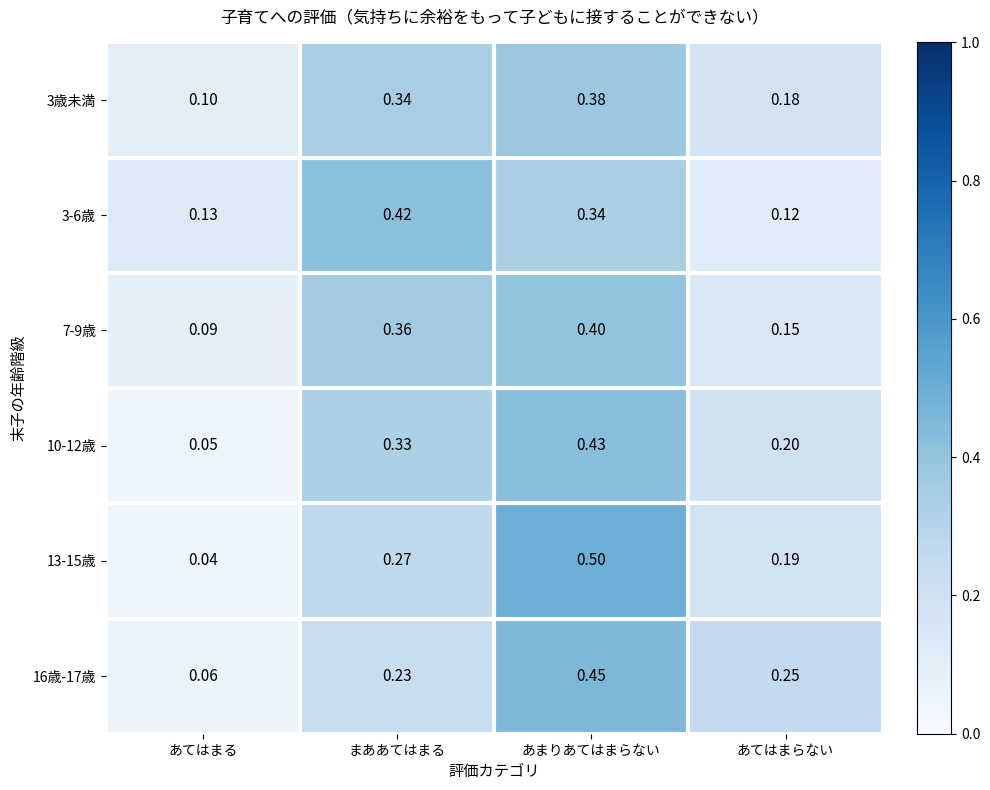

At which category is the sum across all series the highest?

あまりあてはまらない